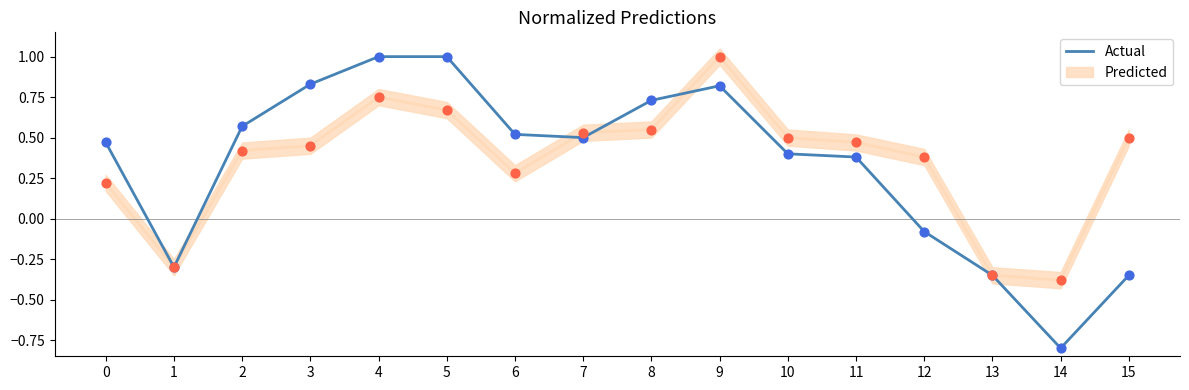

What is the change in value from 3 to 10?

-0.4